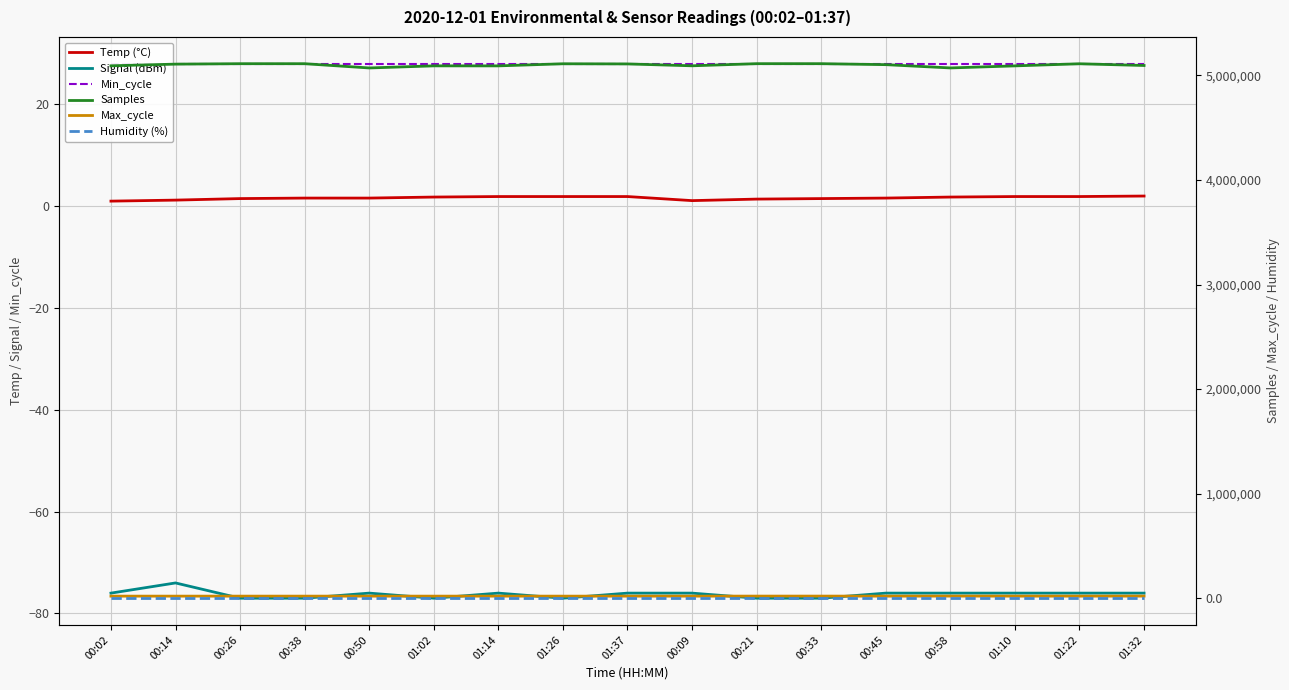

What is the minimum value for Humidity (%)?

99.9